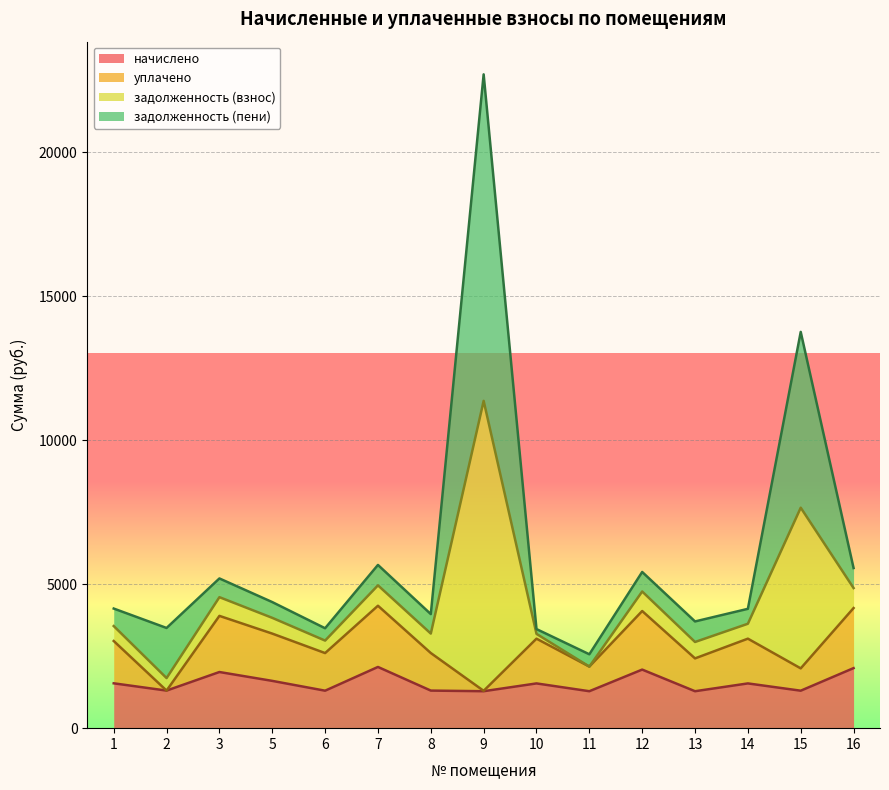

At which category is the sum across all series the highest?

9